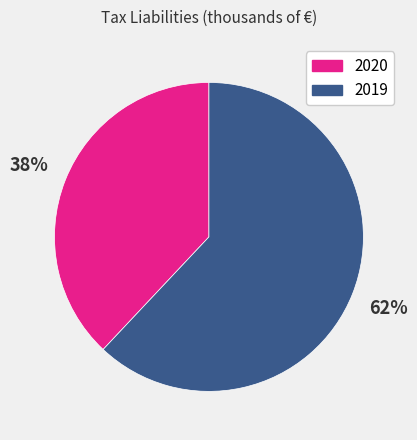

Which slice is the largest?

2019